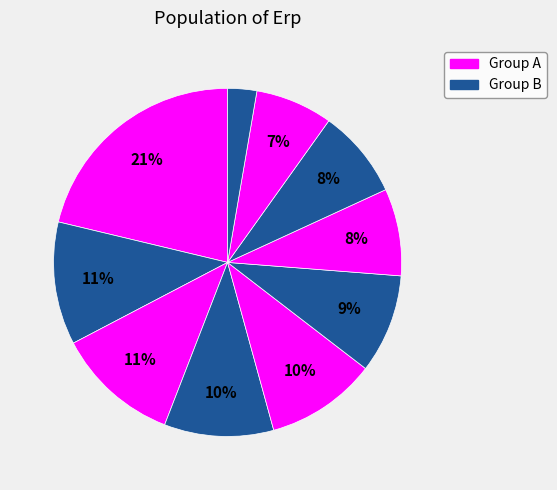

Count the number of slices in the pie.

10